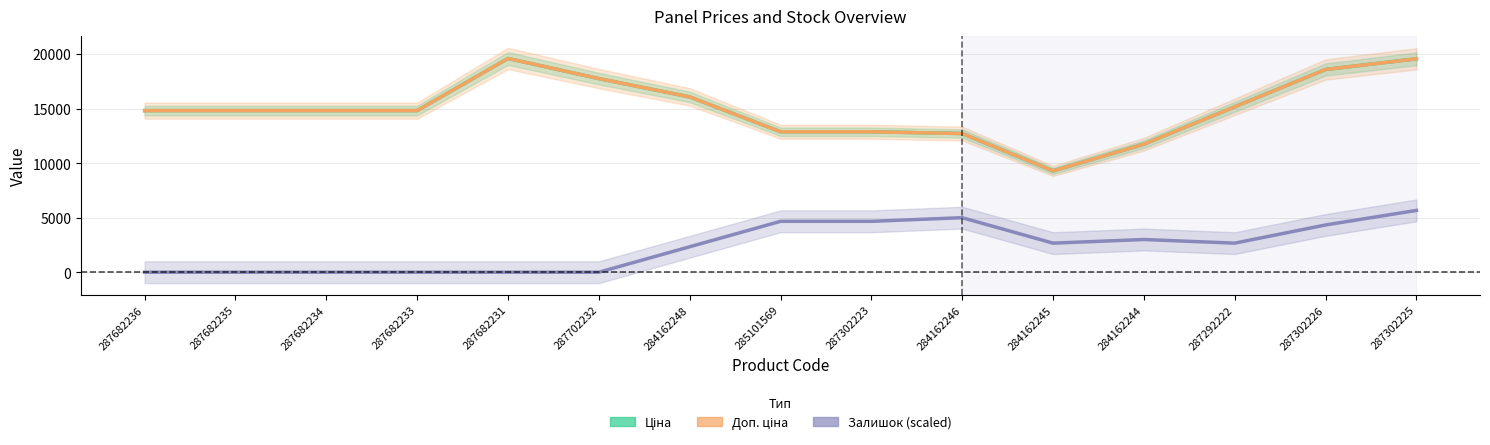

Which has a higher value, 287302226 or 287302225?

287302225